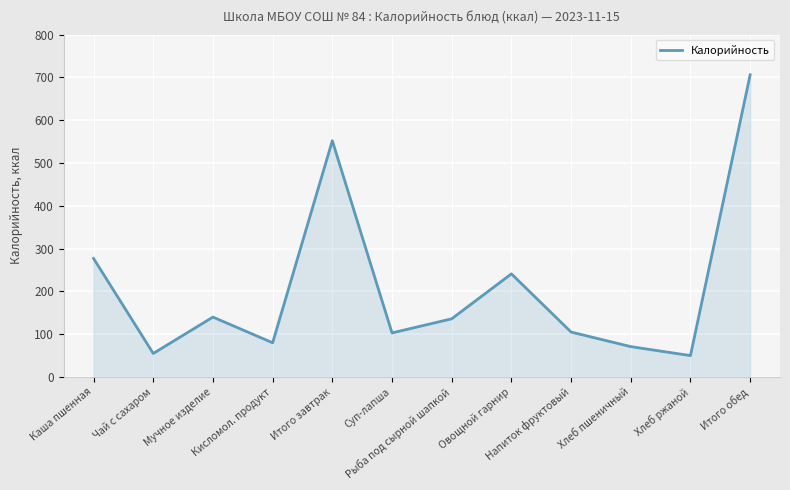

Where is the first local minimum?

Чай с сахаром